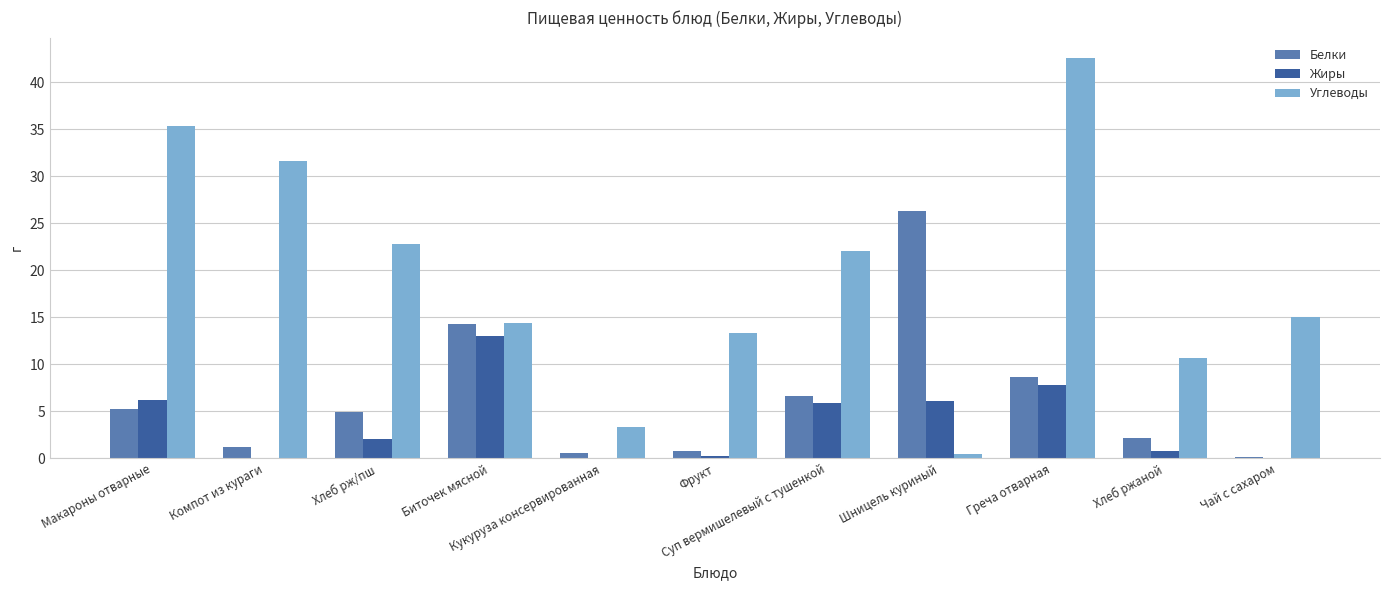

What value does the Белки series have at Хлеб рж/пш?

4.9